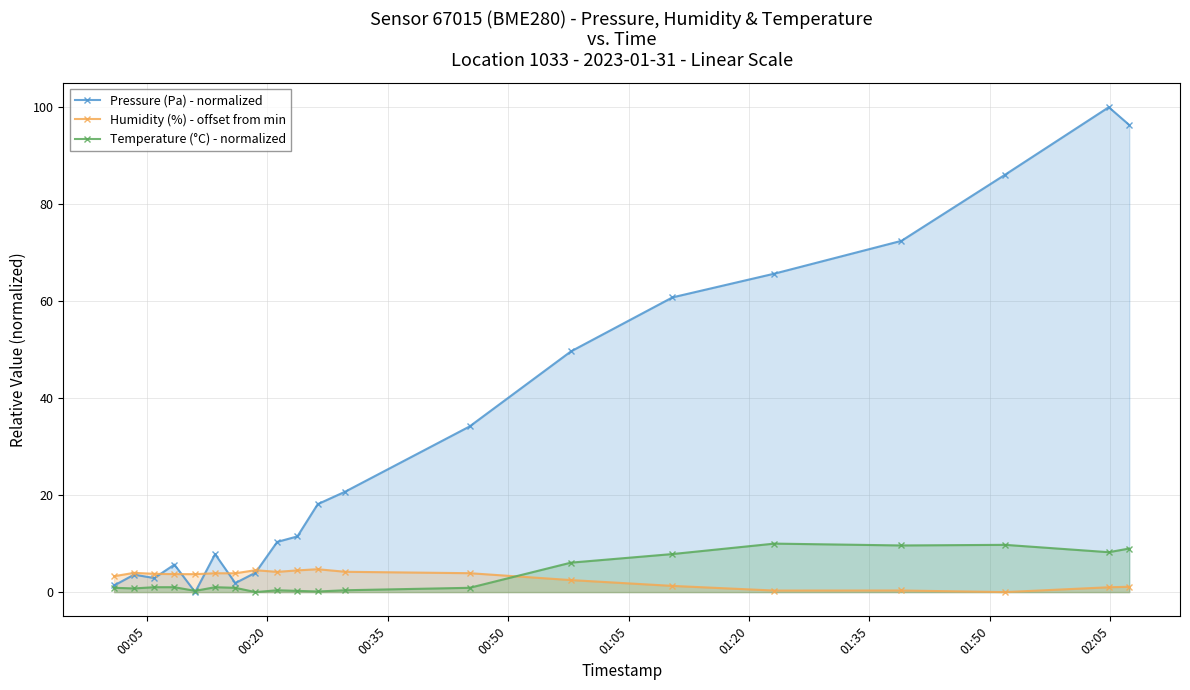

How many times do Temperature (°C) - normalized and Humidity (%) - offset from min cross each other?

1